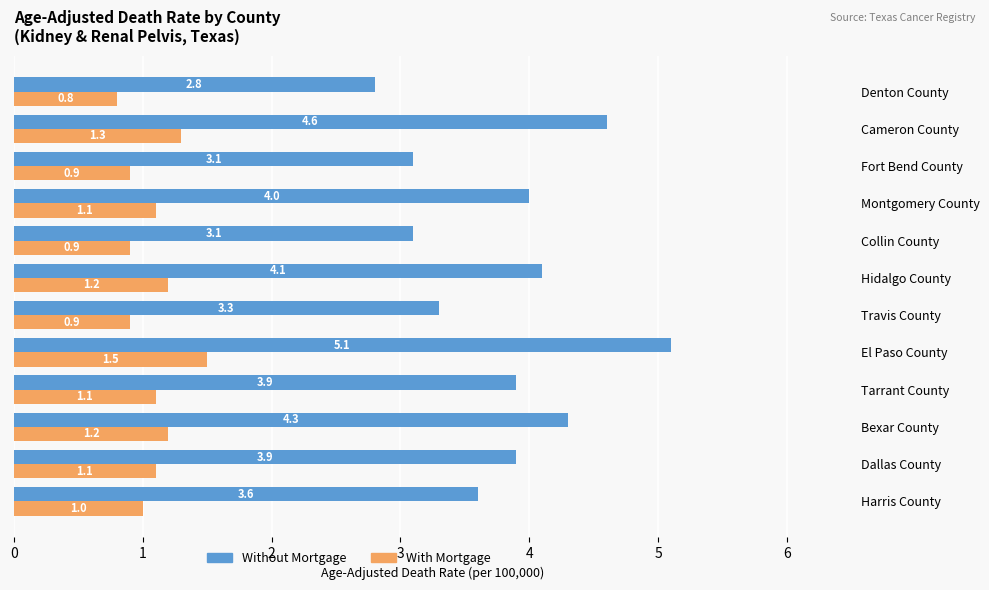

Which series has the widest spread of values?

Without Mortgage